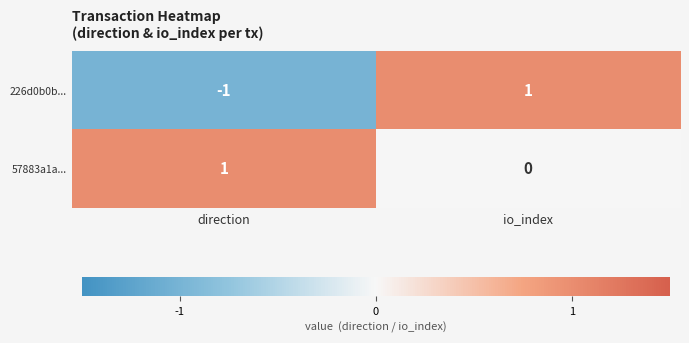

How many categories are shown in the chart?

2